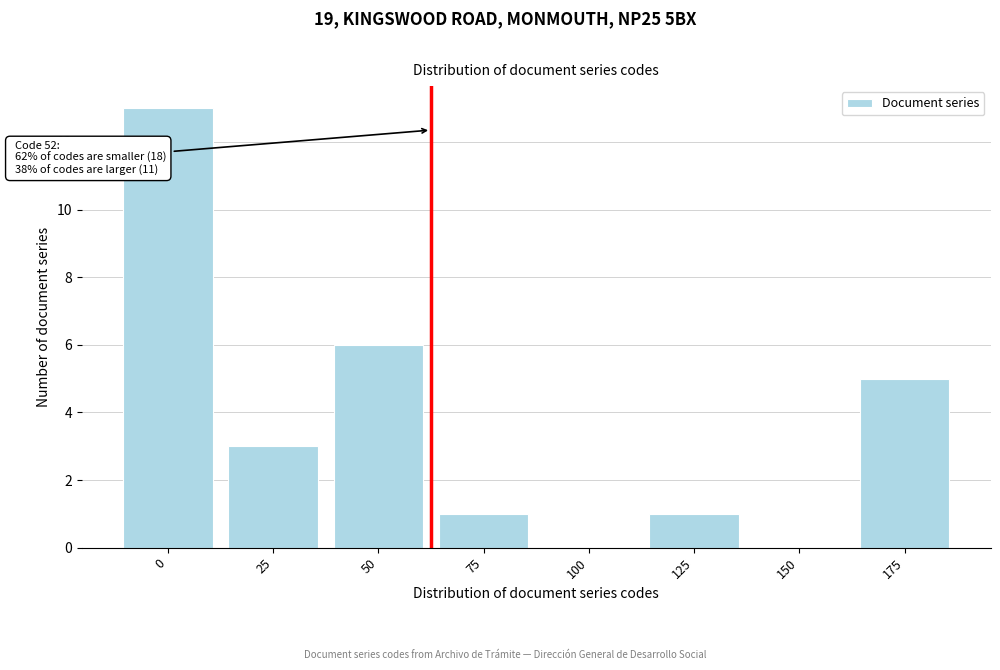

Reading left to right, transcribe all the data shown in this chart.

0=13	25=3	50=6	75=1	100=0	125=1	150=0	175=5